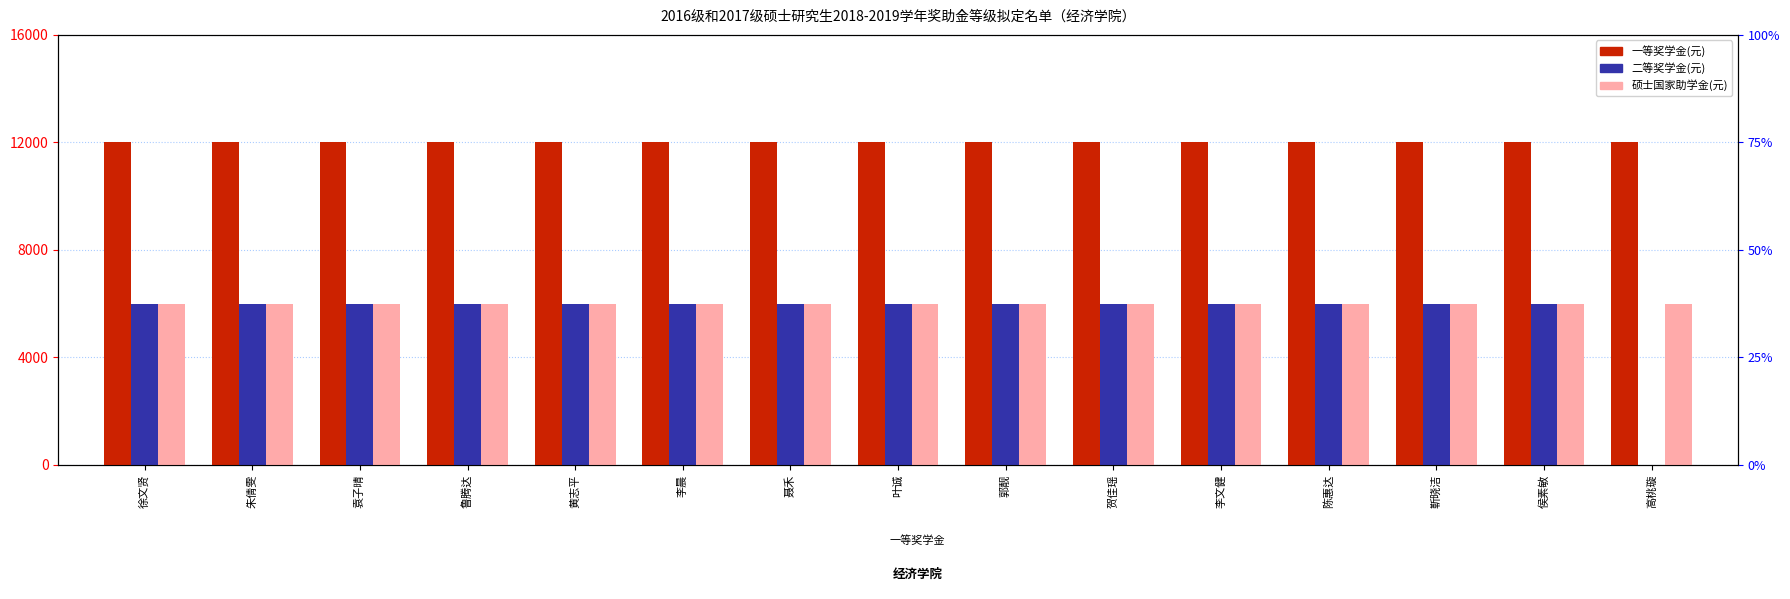

Is the value of 硕士国家助学金(元) at 靳晓洁 greater than the value of 二等奖学金(元) at 叶诚?

No